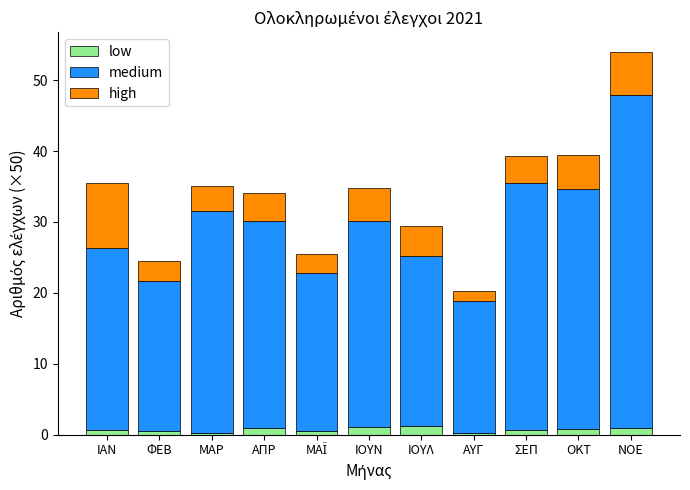

At which category is the sum across all series the highest?

ΝΟΕ